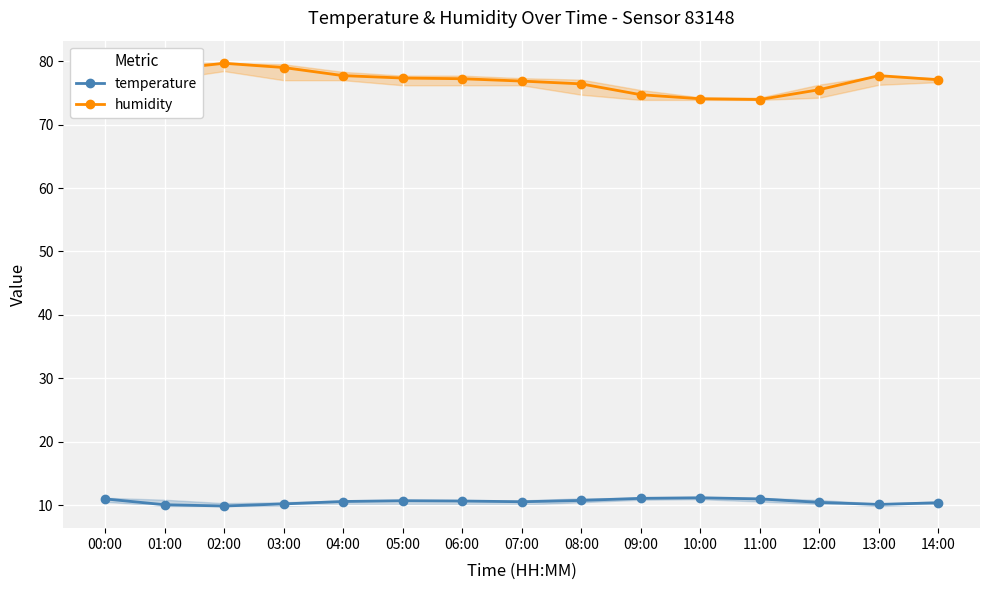

At which label does temperature reach its minimum?

02:00